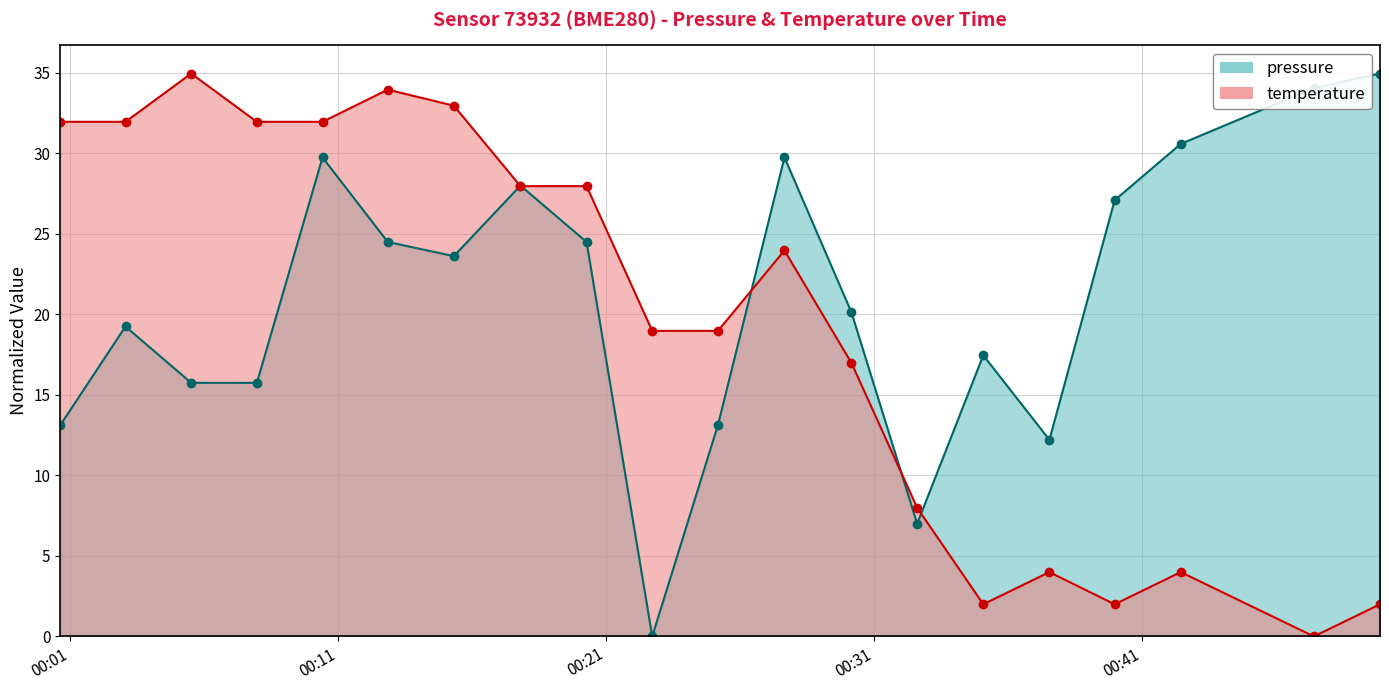

At 2023-04-03T00:35:04, list the series in order from smallest to largest.

temperature, pressure